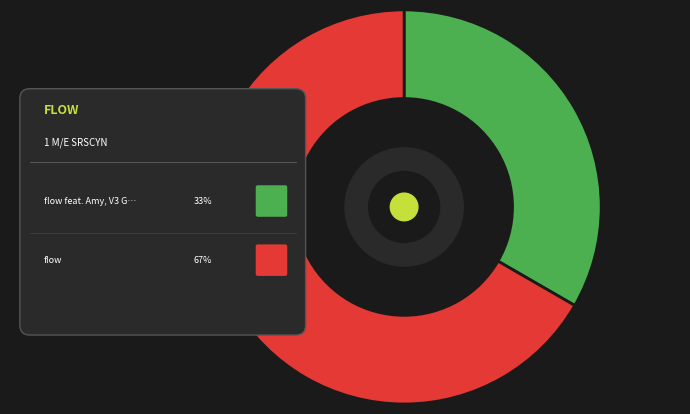

How many segments does this pie chart have?

2